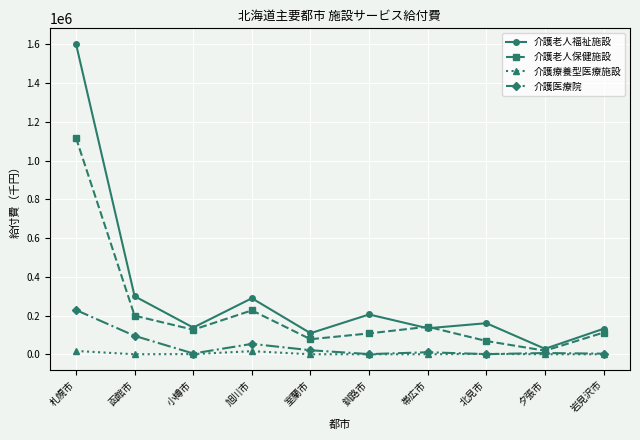

The value of 介護老人保健施設 at 釧路市 is 107701.7. True or false?

True